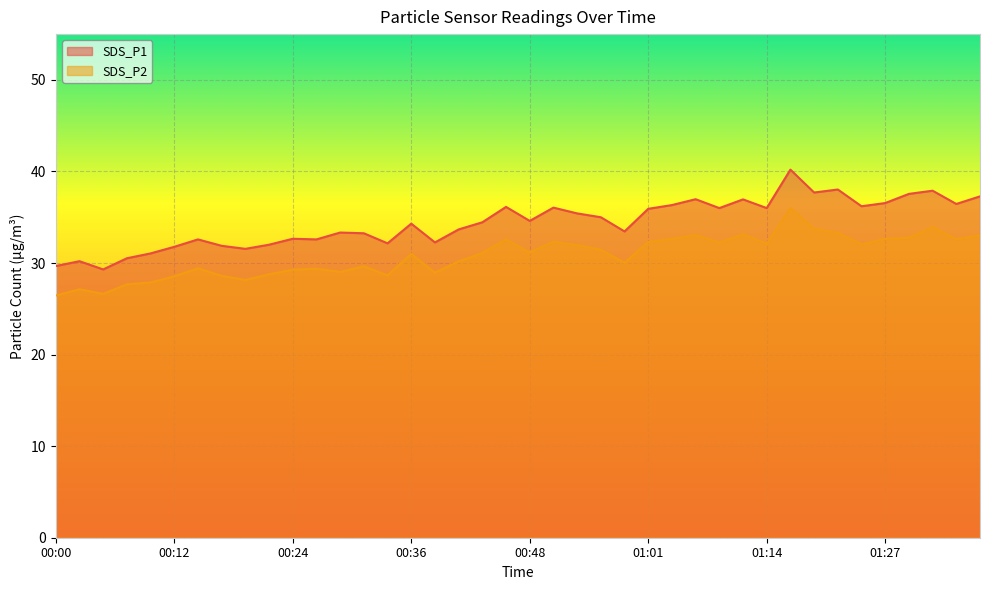

The value of SDS_P1 at 00:34 is 32.1. True or false?

True